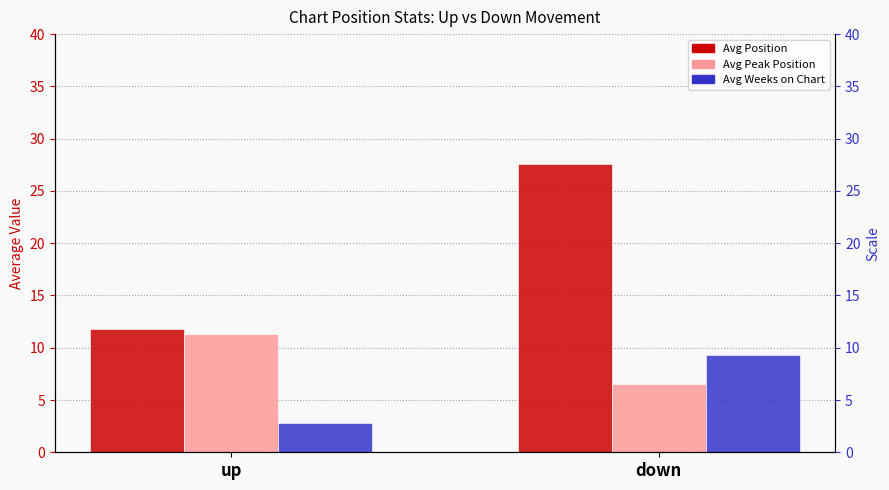

What is the value of the Avg Position bar at the 1st from the left?

11.8